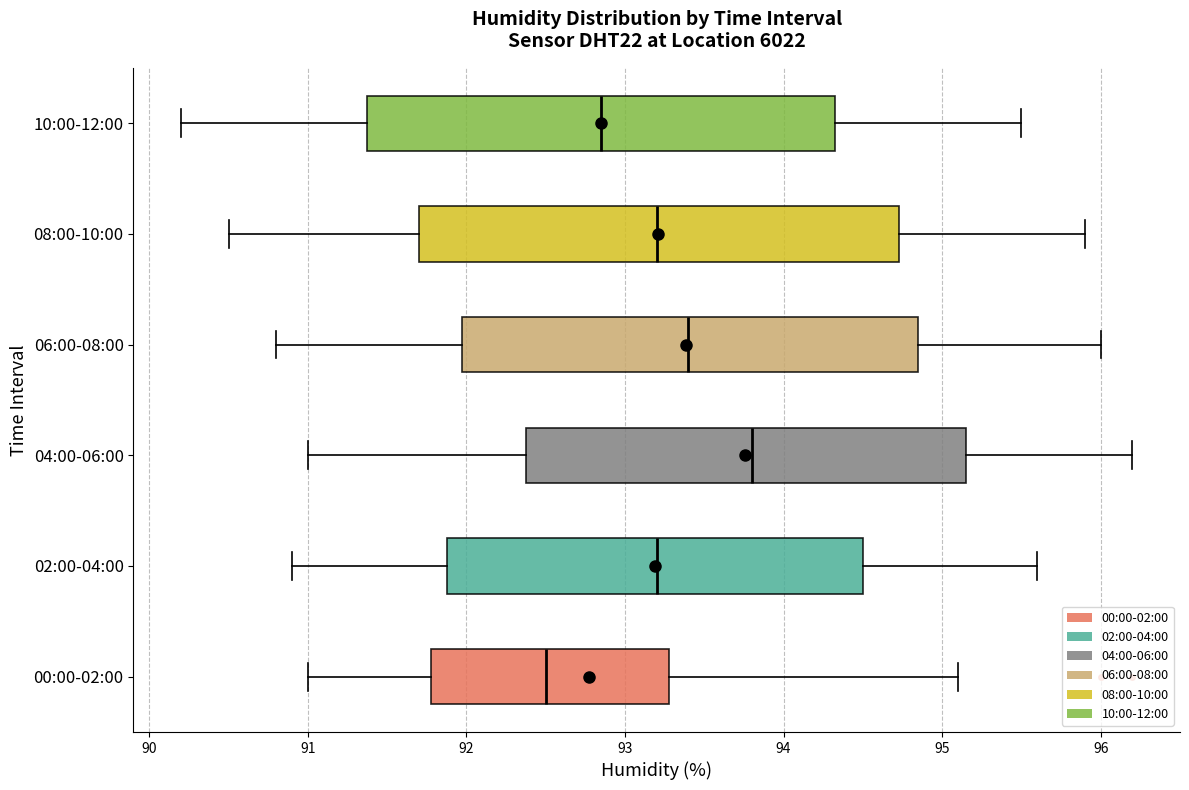

Reading bottom to top, transcribe this box plot: for each box, give where its median line is, the range the box spans, and where its two whiskers end, as read against the x-axis. The values are not printed on the chart, so give them approximately, as read against the axis.

00:00-02:00: median 92.5, box 91.8 to 93.3, whiskers 91.0 to 95.1
02:00-04:00: median 93.2, box 91.9 to 94.5, whiskers 90.9 to 95.6
04:00-06:00: median 93.8, box 92.4 to 95.2, whiskers 91.0 to 96.2
06:00-08:00: median 93.4, box 92.0 to 94.9, whiskers 90.8 to 96.0
08:00-10:00: median 93.2, box 91.7 to 94.7, whiskers 90.5 to 95.9
10:00-12:00: median 92.9, box 91.4 to 94.3, whiskers 90.2 to 95.5